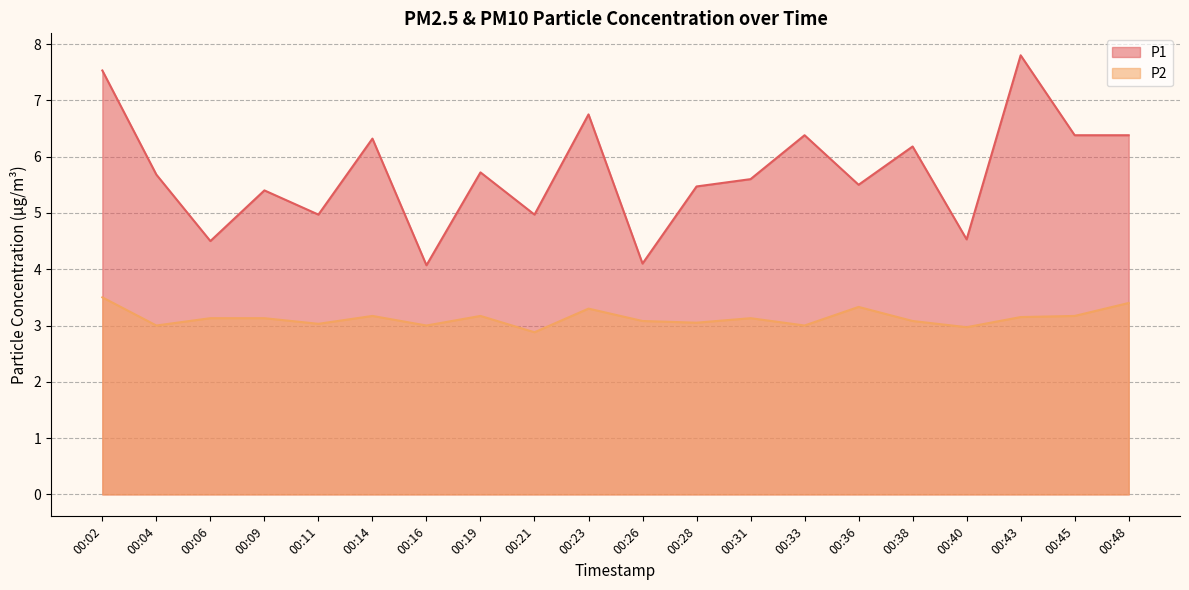

Count the number of categories in the chart.

20